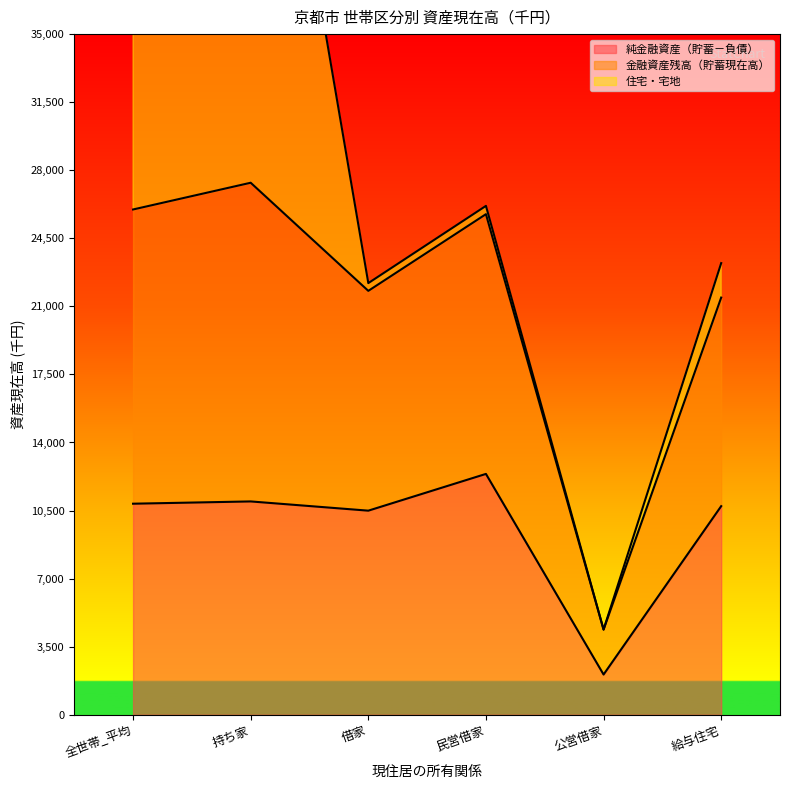

True or false: 純金融資産（貯蓄－負債） has a value of 7406 at 持ち家.

False